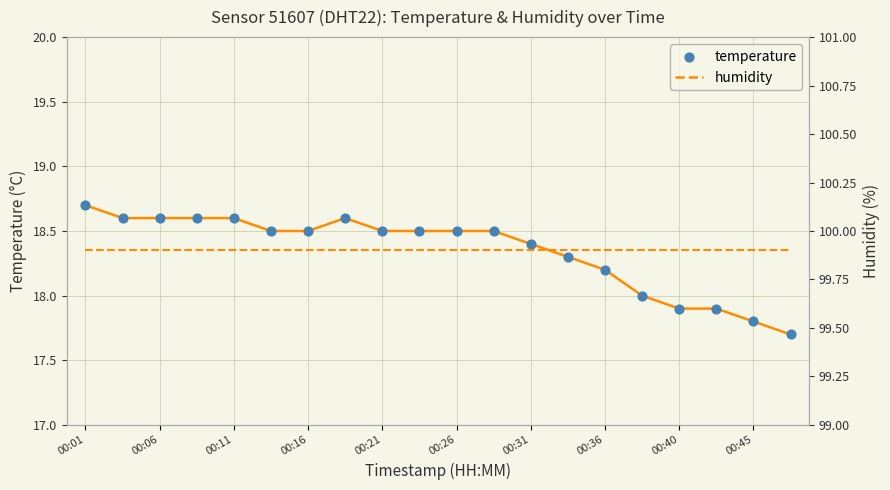

What are all the series names shown in the legend?

temperature, humidity